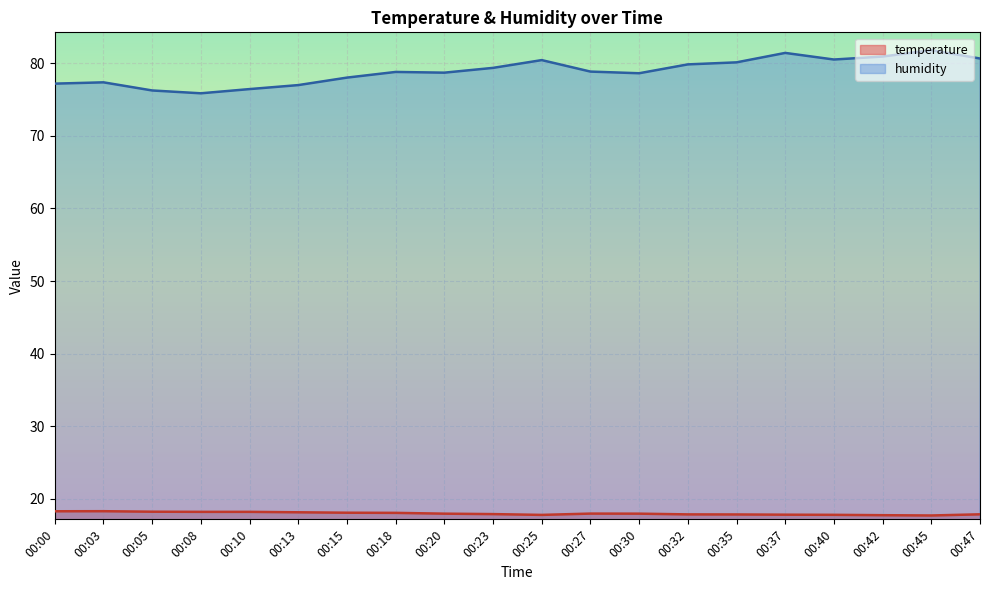

What is the spread (max minus min) of values at 00:45?

64.1